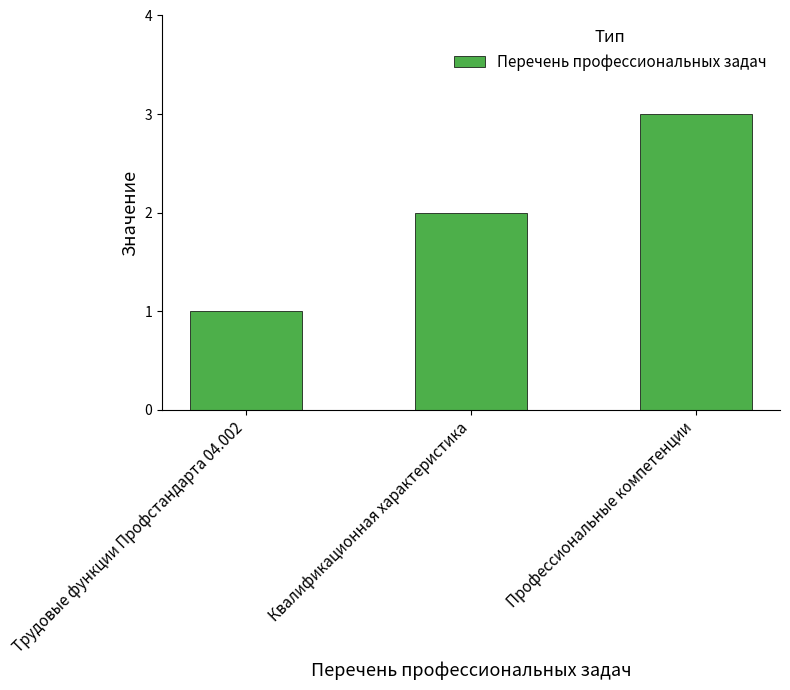

Rank the categories by value from lowest to highest.

Трудовые функции Профстандарта 04.002, Квалификационная характеристика, Профессиональные компетенции